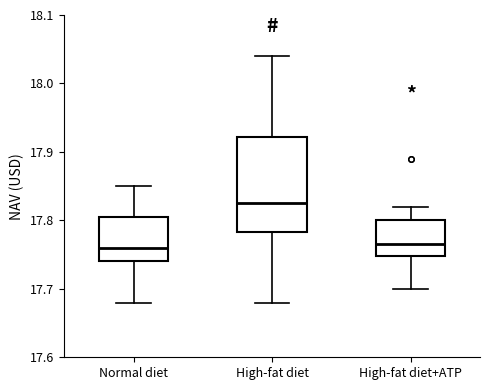

Reading left to right, read every box against the y-axis: the position of its median line, the range the box covers, and the ends of its whiskers. The values are not printed on the chart, so give them approximately, as read against the axis.

Normal diet: median 17.76, box 17.74 to 17.81, whiskers 17.68 to 17.85
High-fat diet: median 17.83, box 17.78 to 17.92, whiskers 17.68 to 18.04
High-fat diet+ATP: median 17.77, box 17.75 to 17.80, whiskers 17.70 to 17.82